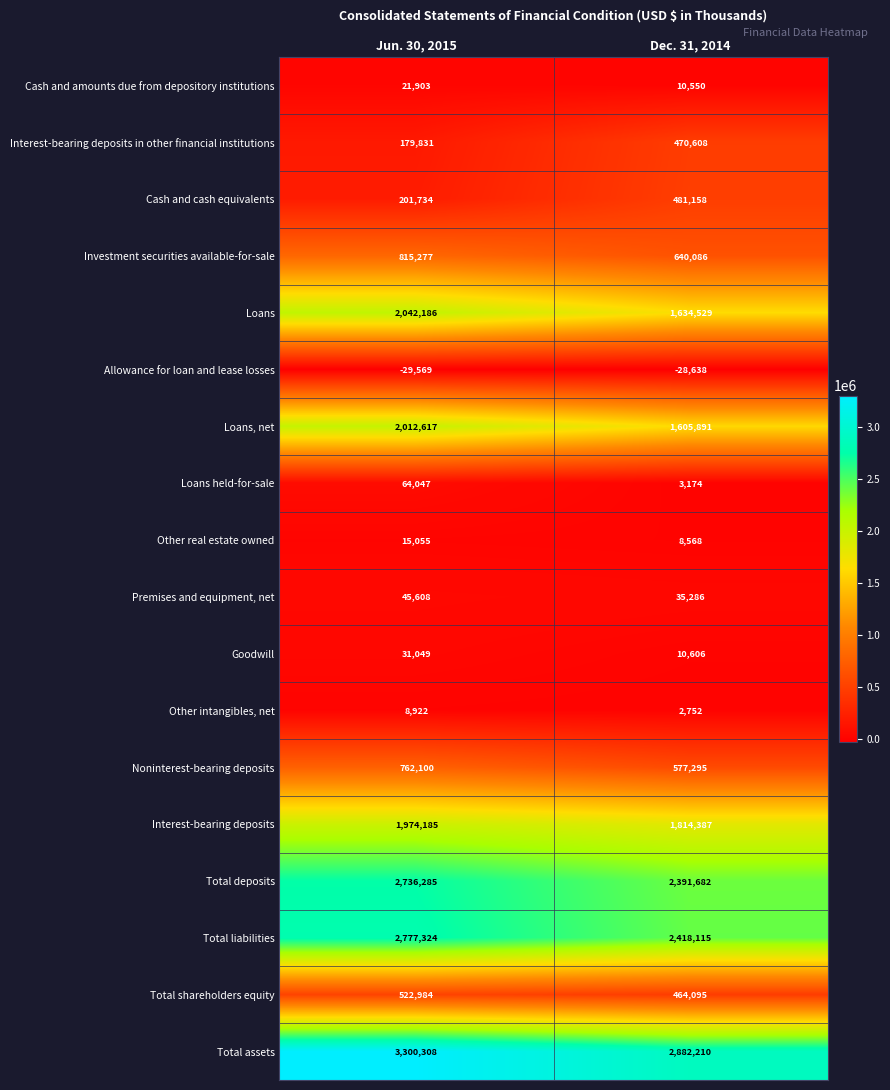

Rank the categories by Cash and cash equivalents value from highest to lowest.

Dec. 31, 2014, Jun. 30, 2015